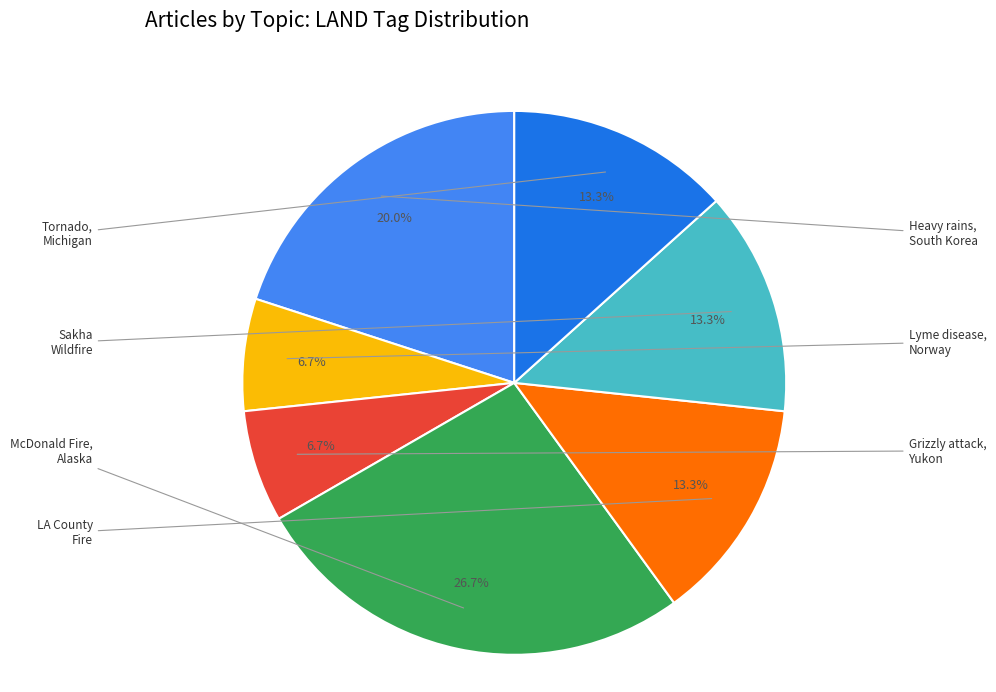

Does any single category account for the majority?

No